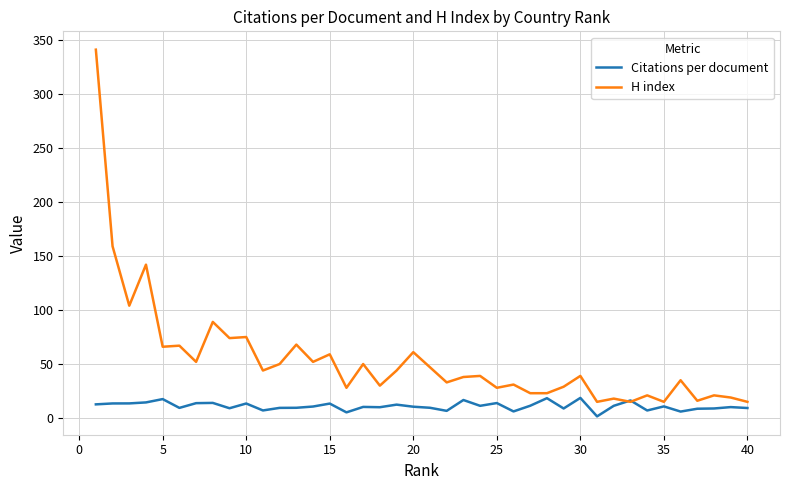

Which series has the widest spread of values?

H index